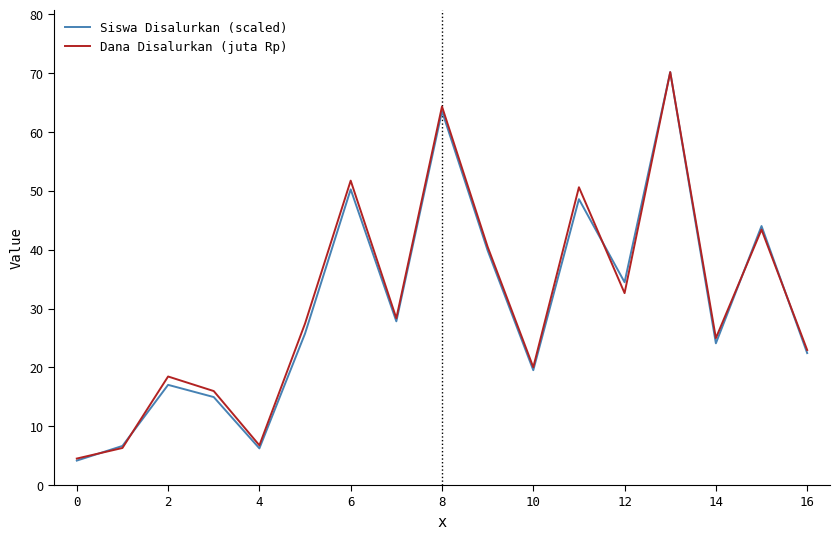

What is the greatest value displayed?

70.2